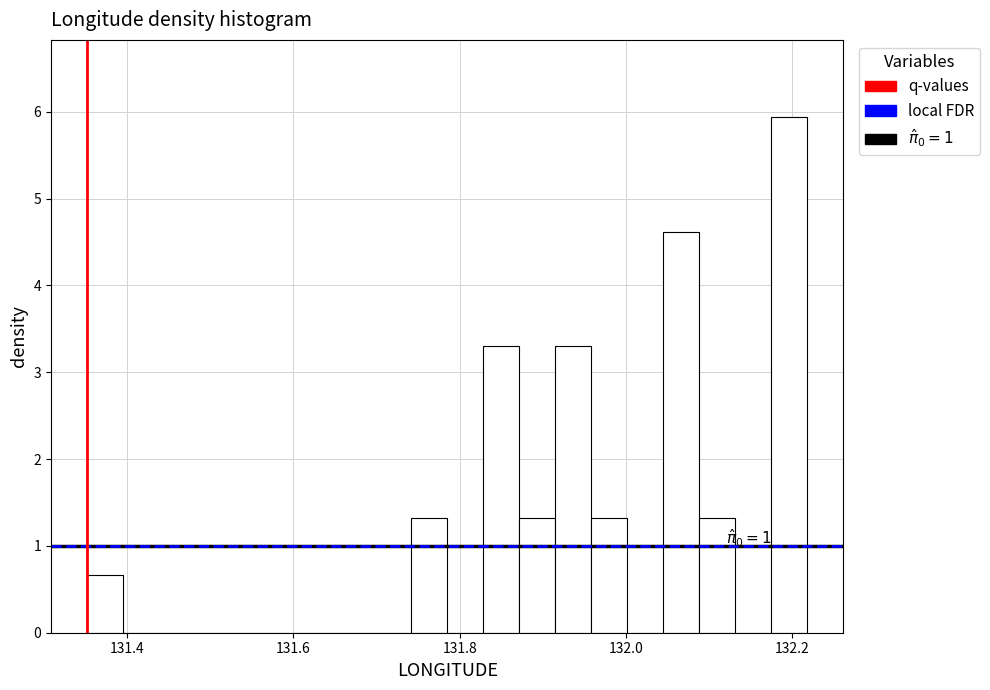

Around what value on the x-axis is the tallest bar? Give the approximate position of its centre, as read against the axis.

132.20